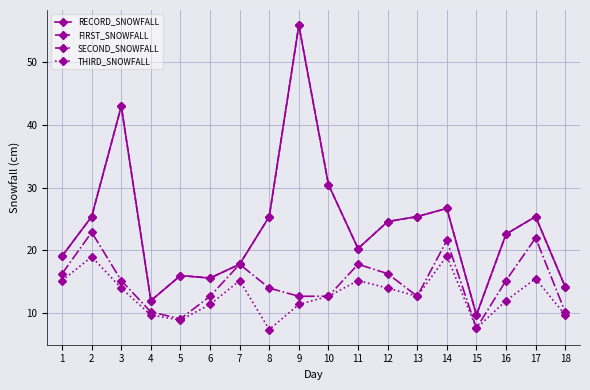

Is this an area chart (filled region under the line)?

No